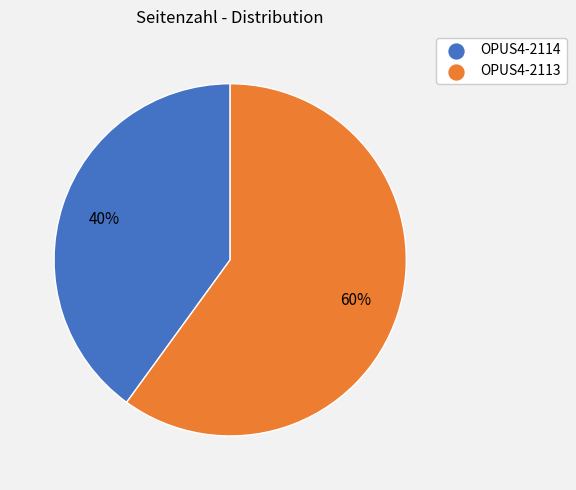

True or false: OPUS4-2114 accounts for 45% of the total.

False